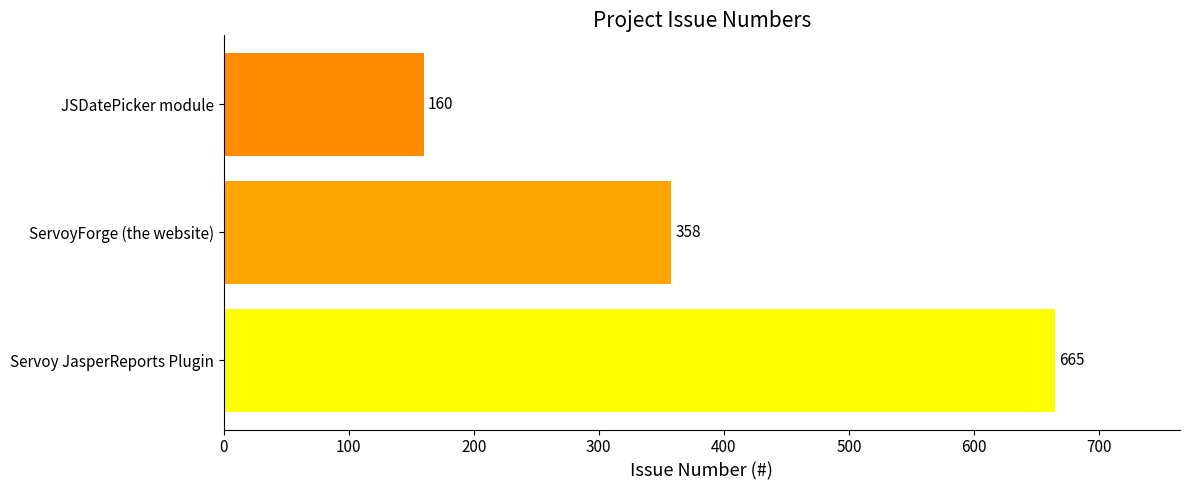

How many values are below 358?

1